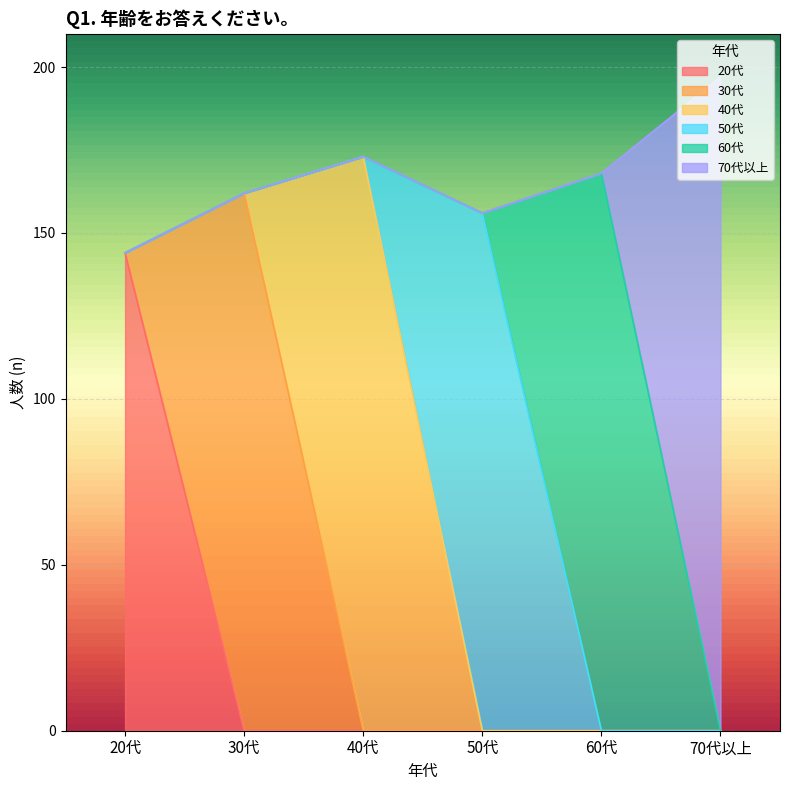

Reading right to left, extract all data points from this chart.

20代: 70代以上=0	60代=0	50代=0	40代=0	30代=0	20代=144
30代: 70代以上=0	60代=0	50代=0	40代=0	30代=162	20代=0
40代: 70代以上=0	60代=0	50代=0	40代=173	30代=0	20代=0
50代: 70代以上=0	60代=0	50代=156	40代=0	30代=0	20代=0
60代: 70代以上=0	60代=168	50代=0	40代=0	30代=0	20代=0
70代以上: 70代以上=197	60代=0	50代=0	40代=0	30代=0	20代=0